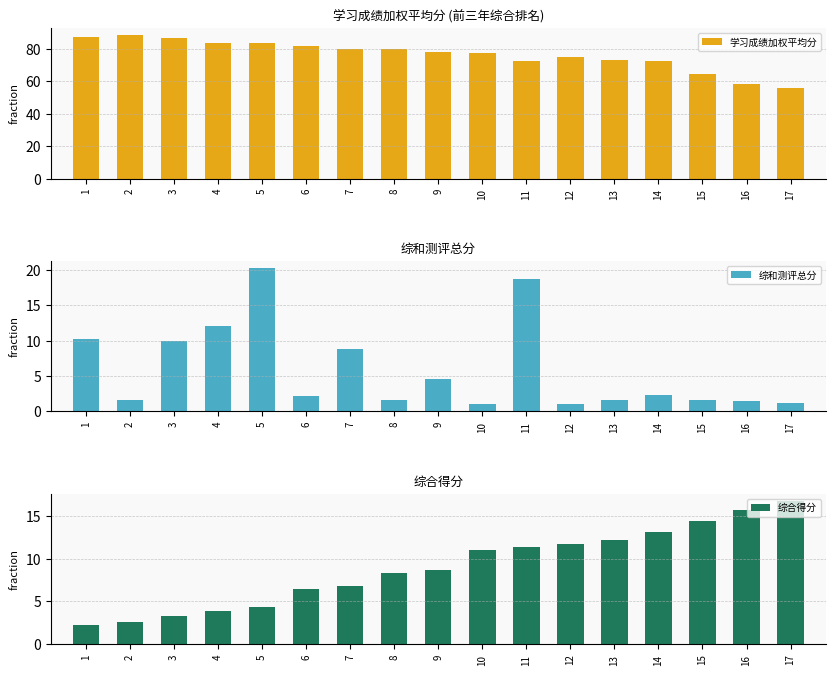

Which category has the highest value across all series?

2